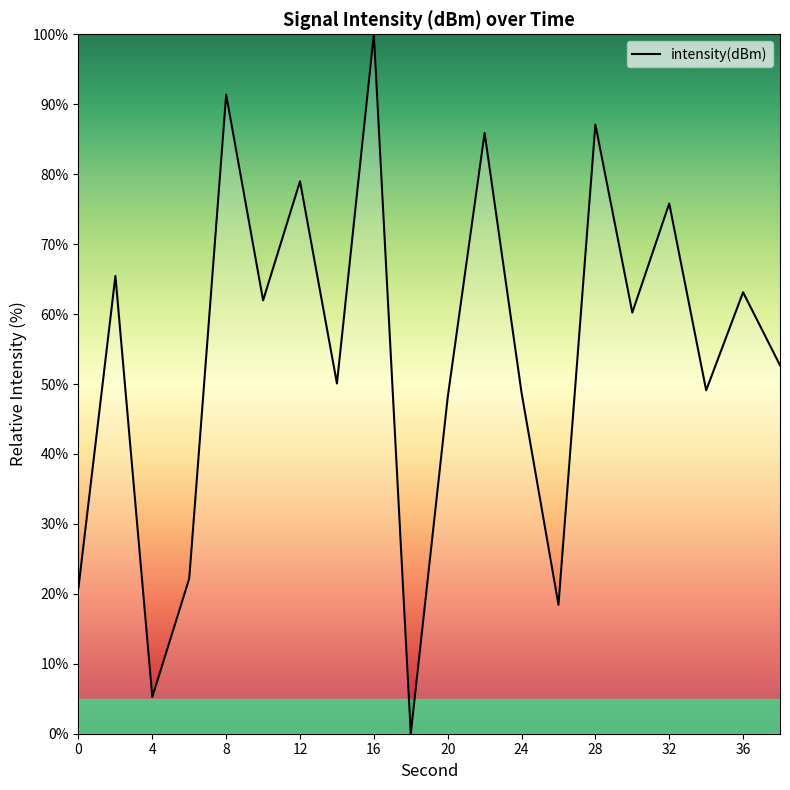

What is the maximum value shown in the chart?

100.0